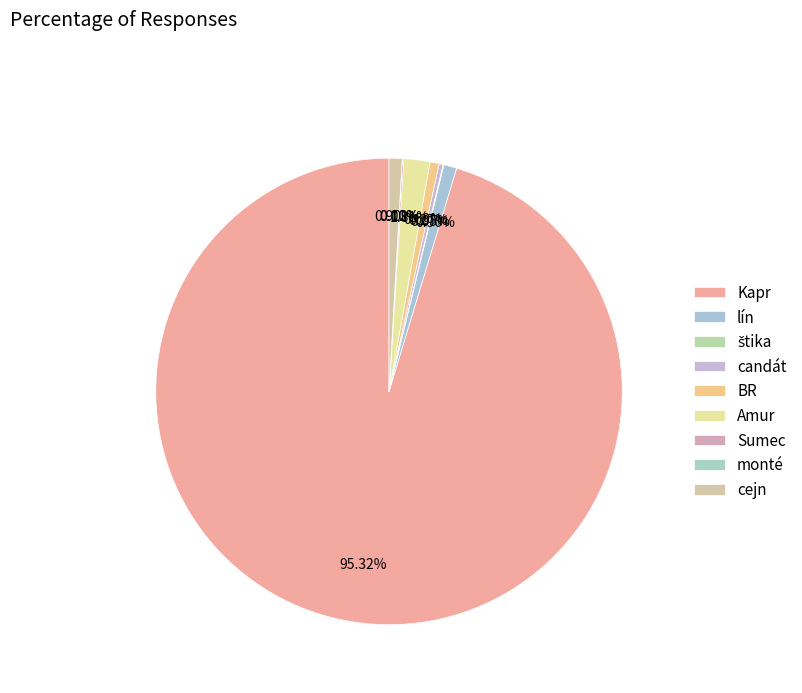

To the nearest percent, what is the average slice percentage?

11%